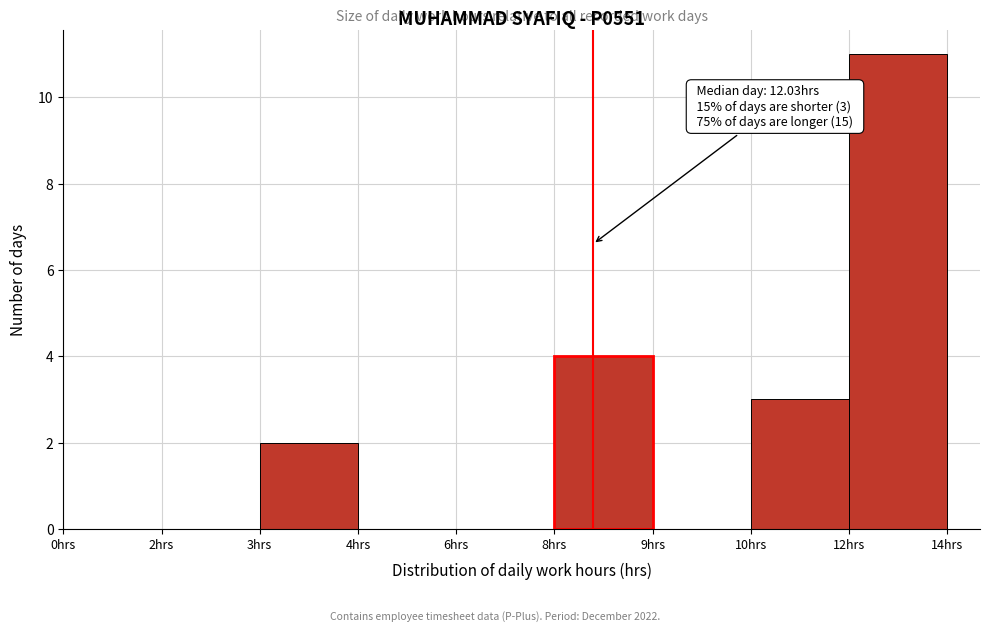

Reading right to left, what are all the values shown in this chart?

12hrs=11	10hrs=3	9hrs=0	8hrs=4	6hrs=0	4hrs=0	3hrs=2	2hrs=0	0hrs=0